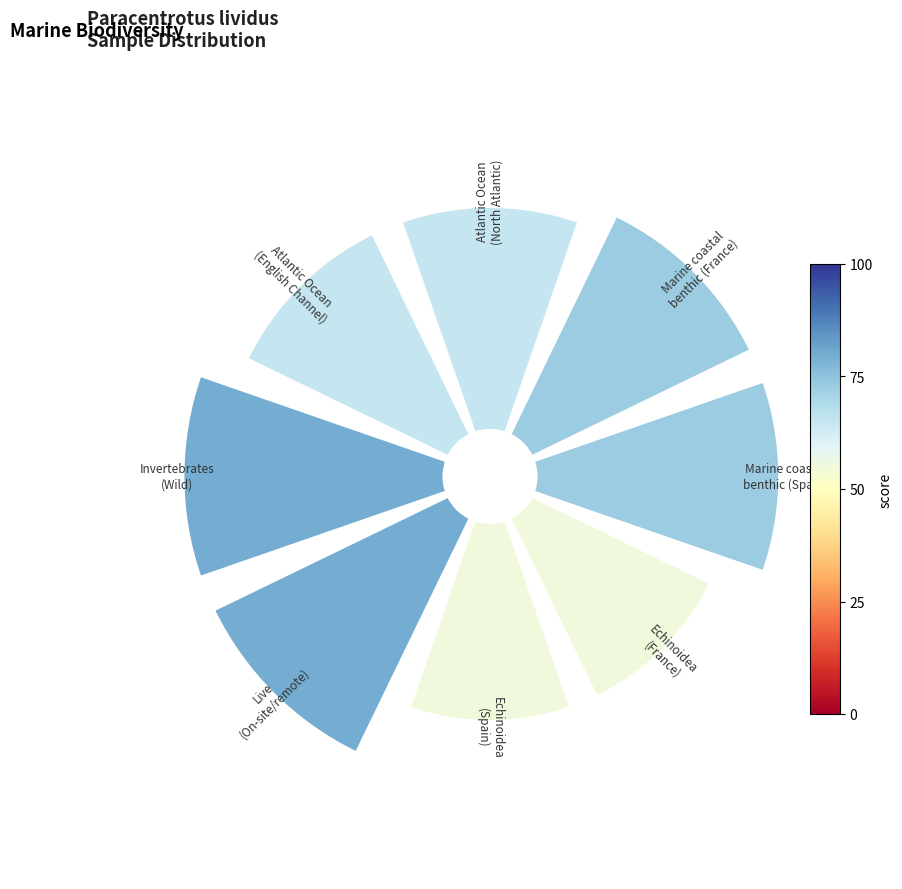

To the nearest percent, what is the difference between the largest and smallest slice percentages?

3%